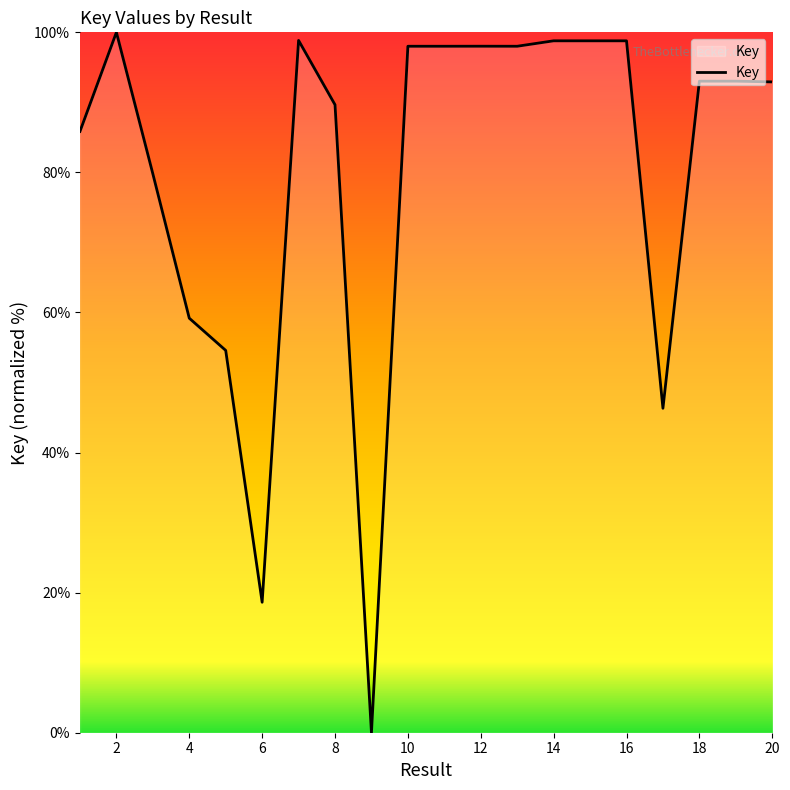

What is the difference between the maximum and minimum values?

100.0